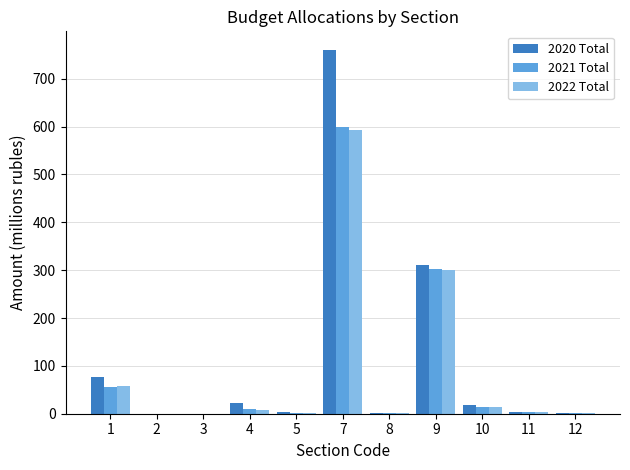

At which label does 2020 Total reach its peak?

7